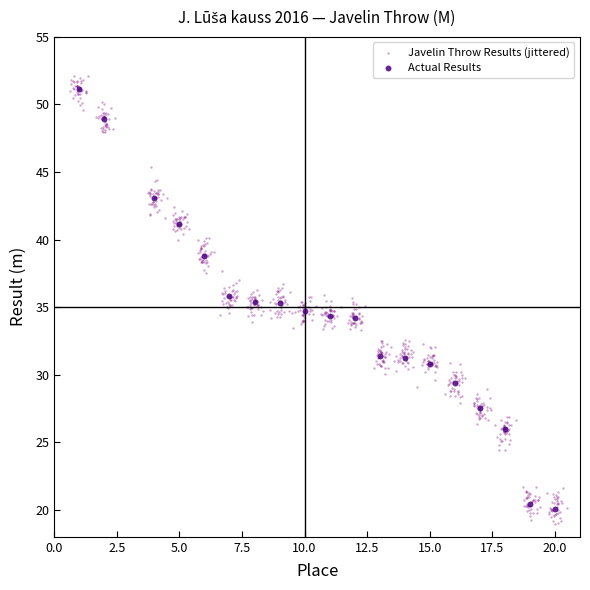

Which series has the largest Y range (max minus min)?

Javelin Throw Results (jittered)